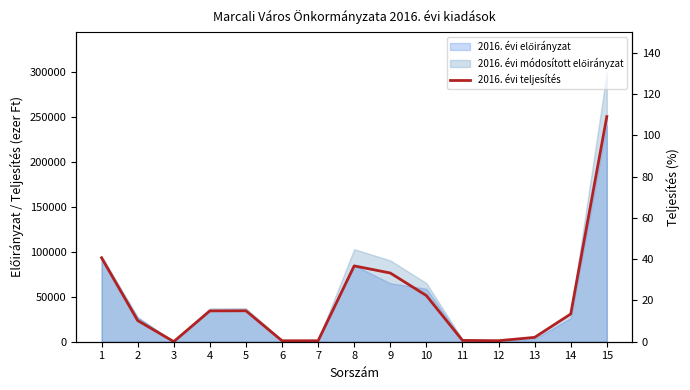

Count the number of values greater than 30858.

7